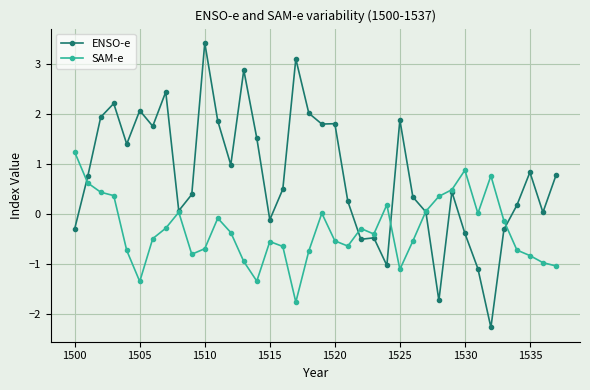

Which series has the largest total across all categories?

ENSO-e